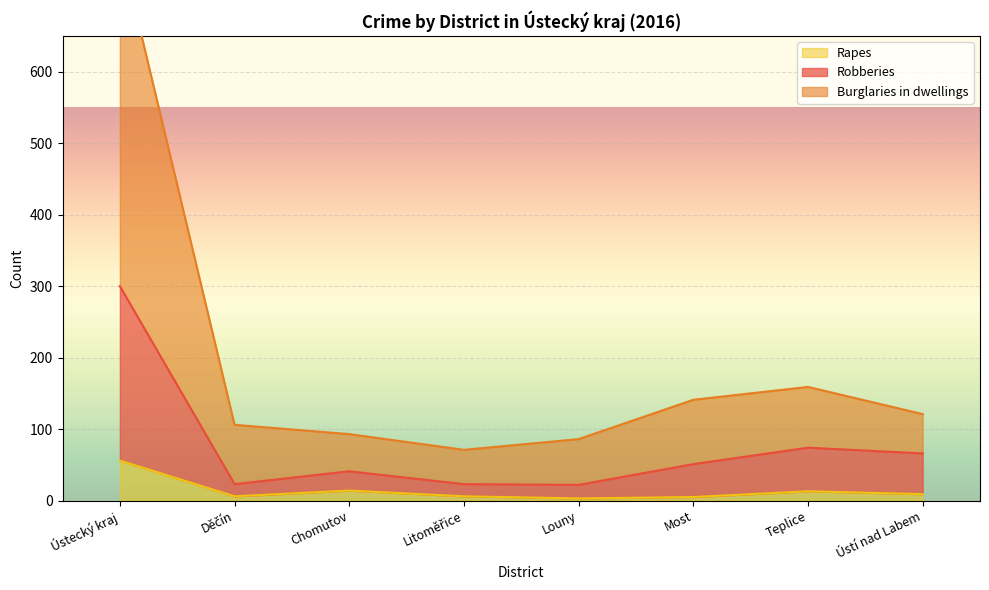

Is it true that Rapes equals 14 at Chomutov?

True